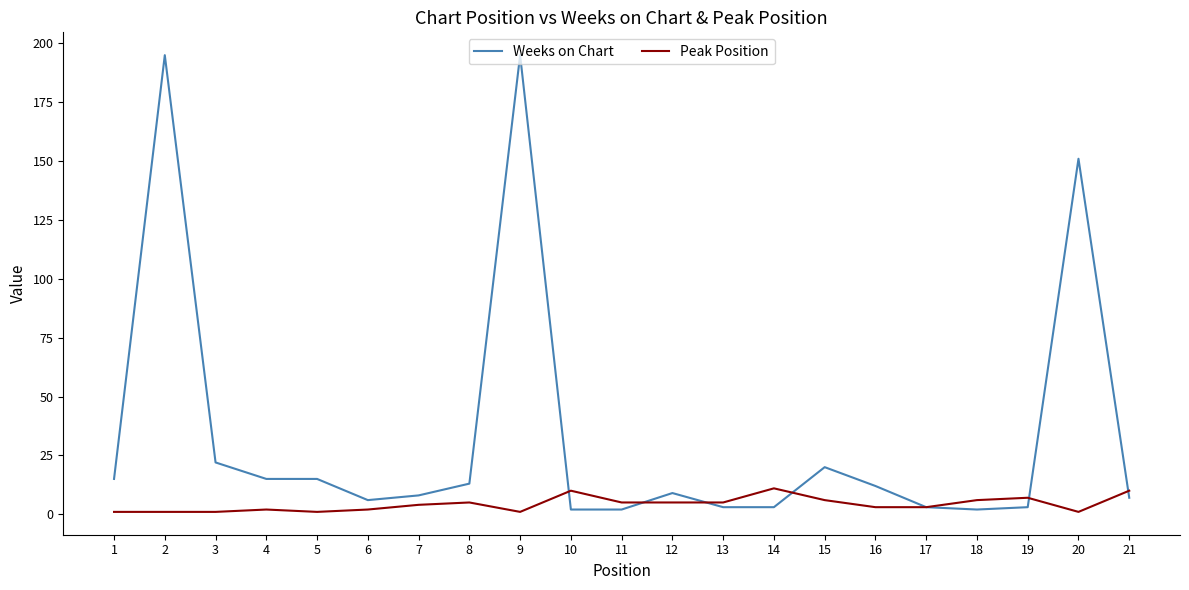

True or false: Weeks on Chart has a value of 21 at 8.

False